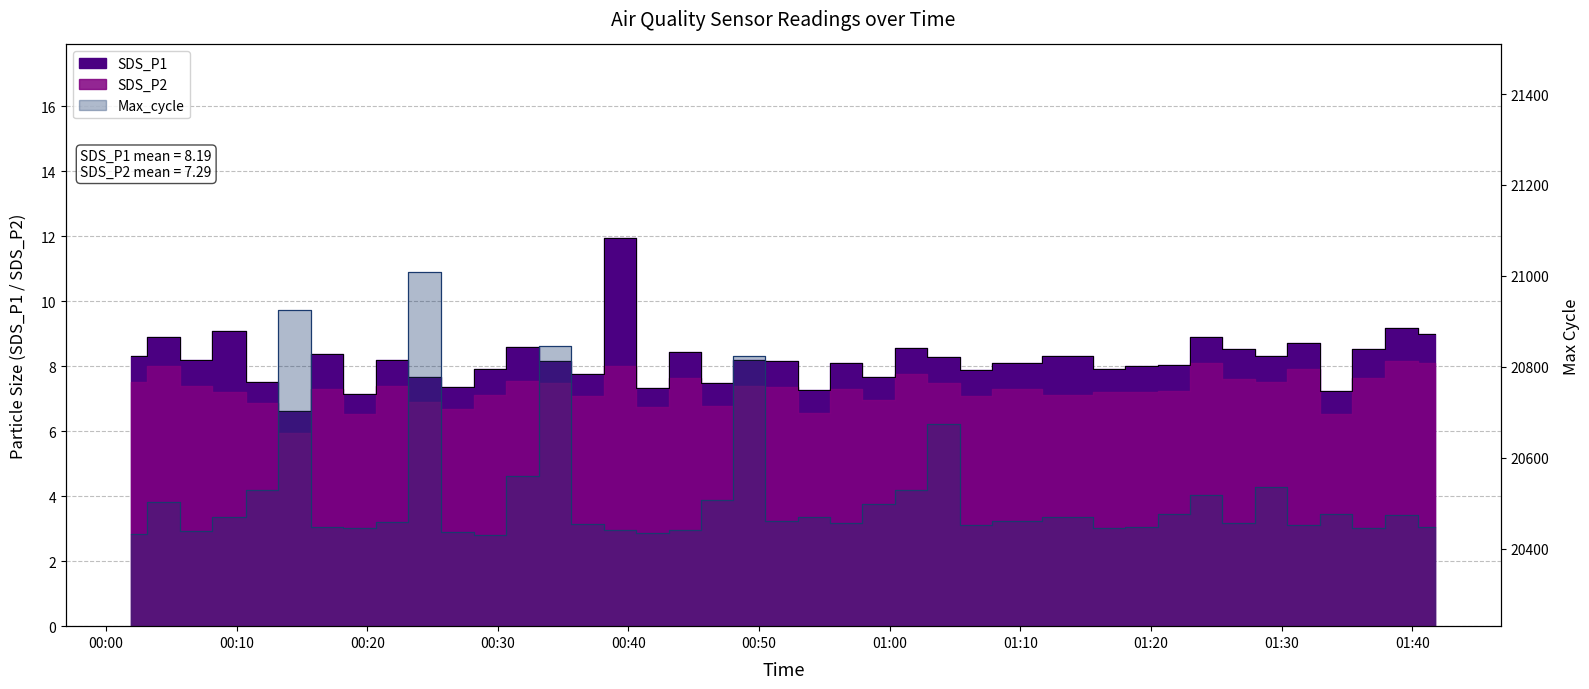

True or false: Max_cycle and SDS_P1 cross at least once.

False